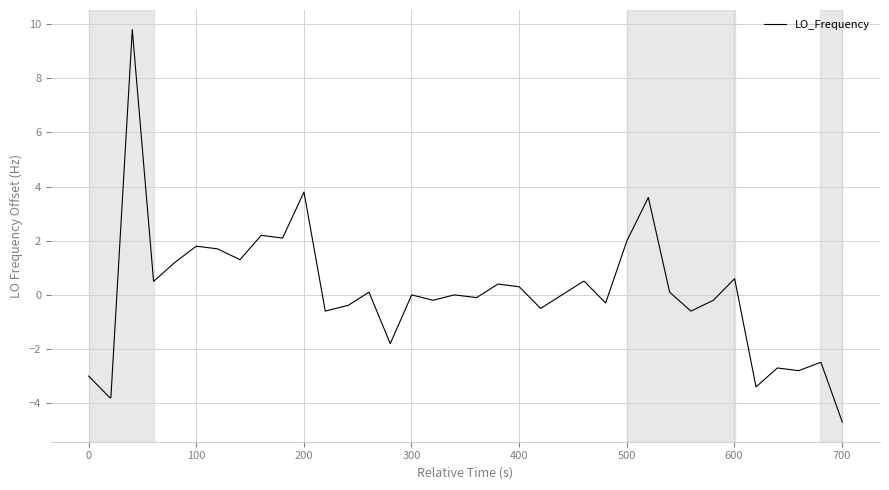

What is the difference between the maximum and minimum values?

14.5